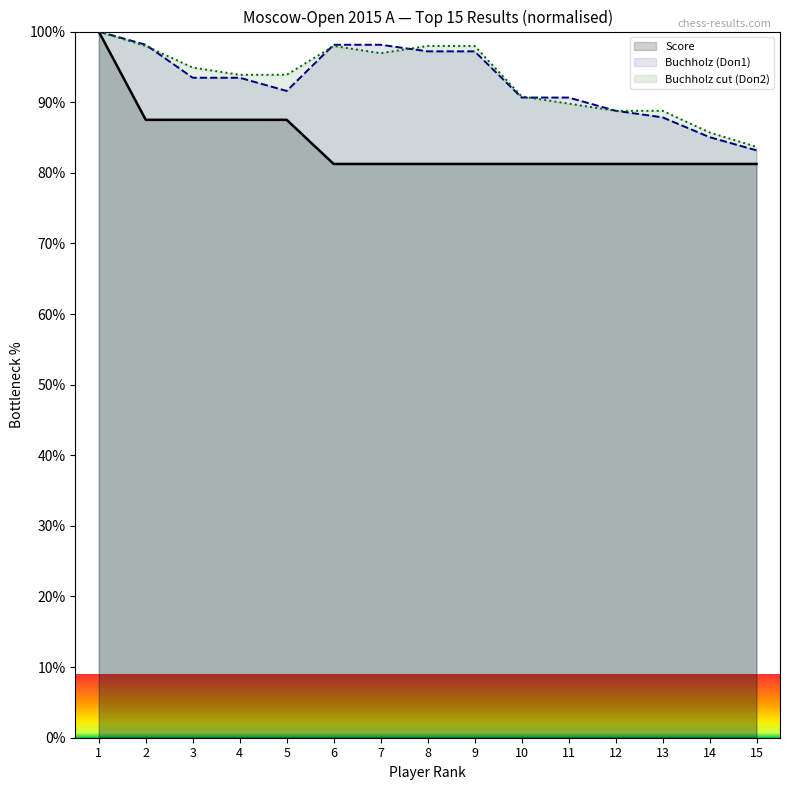

What is the difference between the highest and lowest values at 13?

7.5